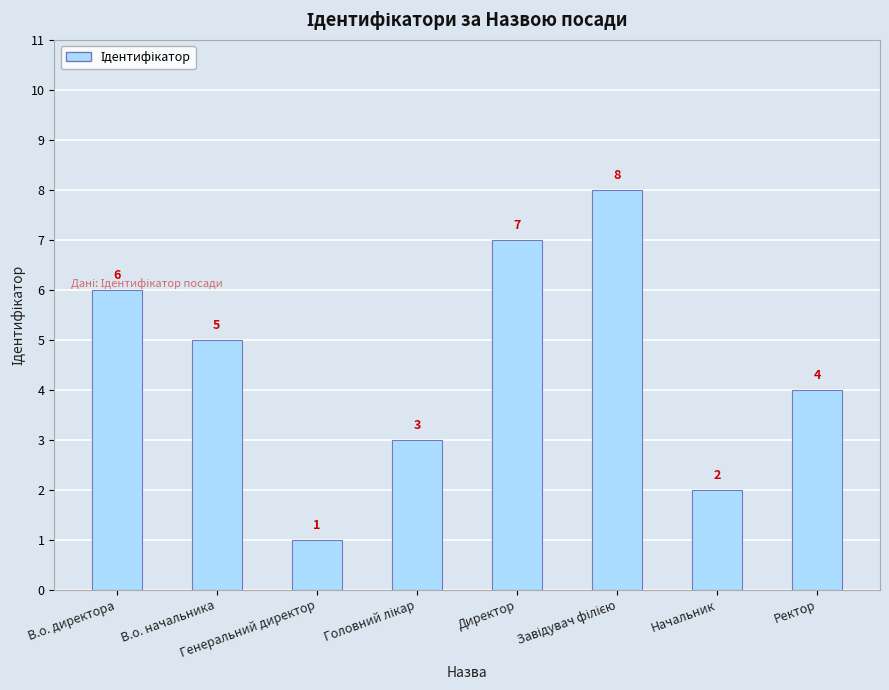

Which label corresponds to the smallest value in the chart?

Генеральний директор